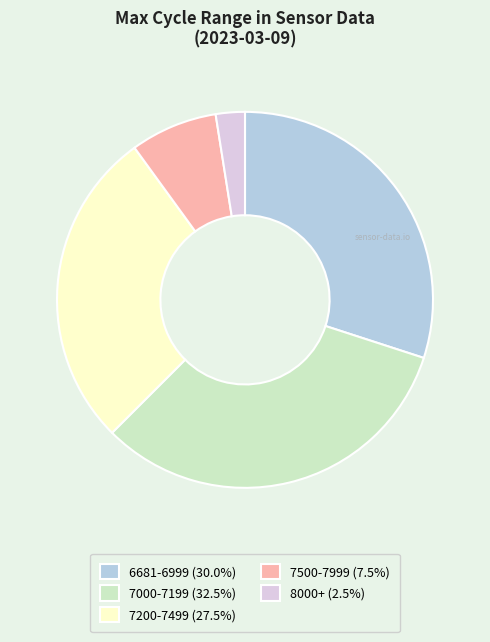

Is there a majority slice in this chart?

No